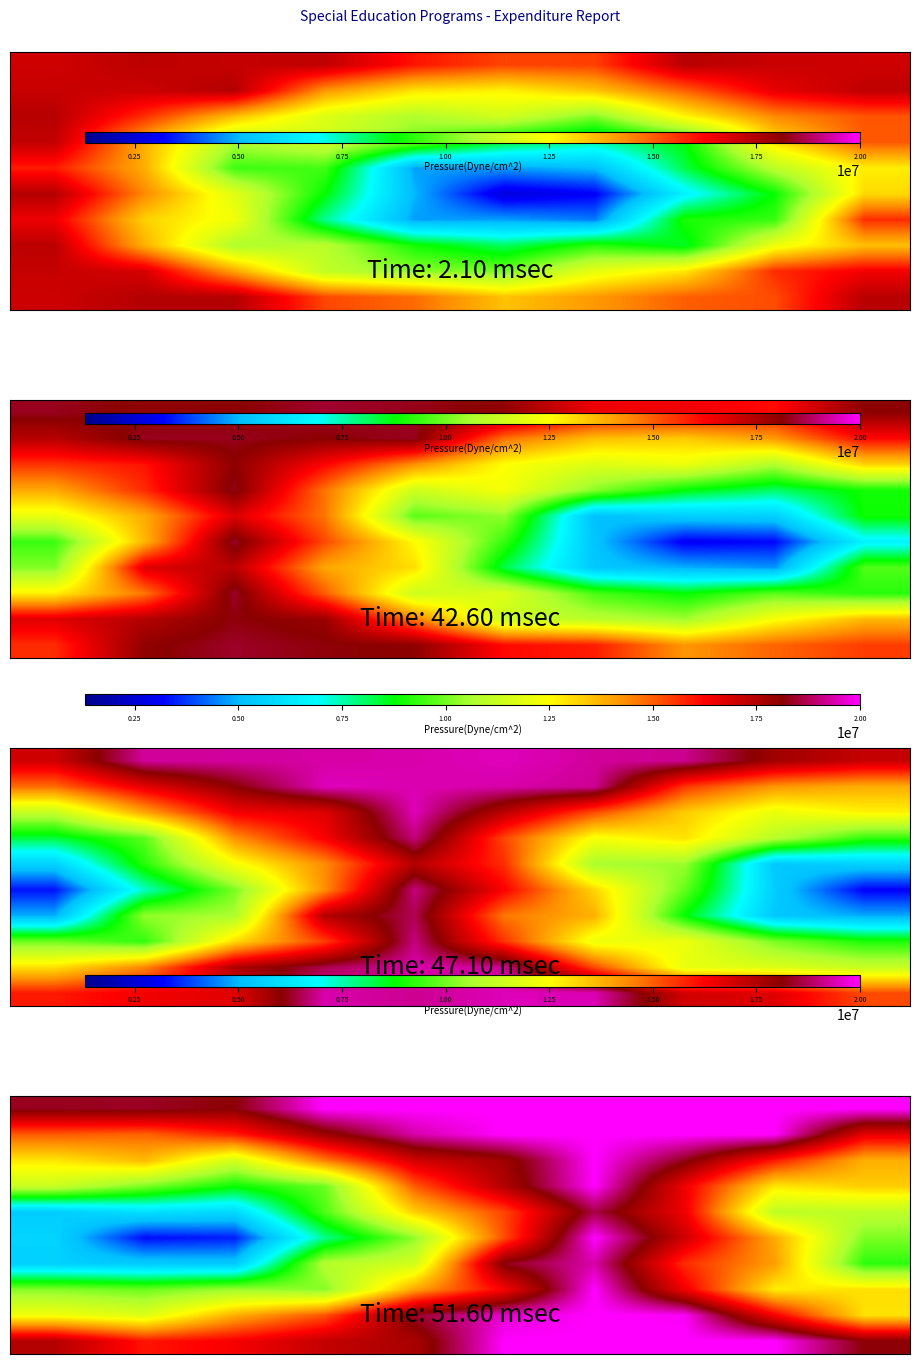

At how many categories does at least one series exceed 17983959?

10